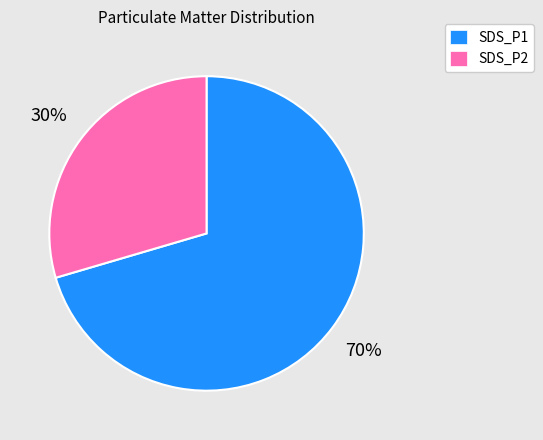

To the nearest percent, what is the average slice percentage?

50%